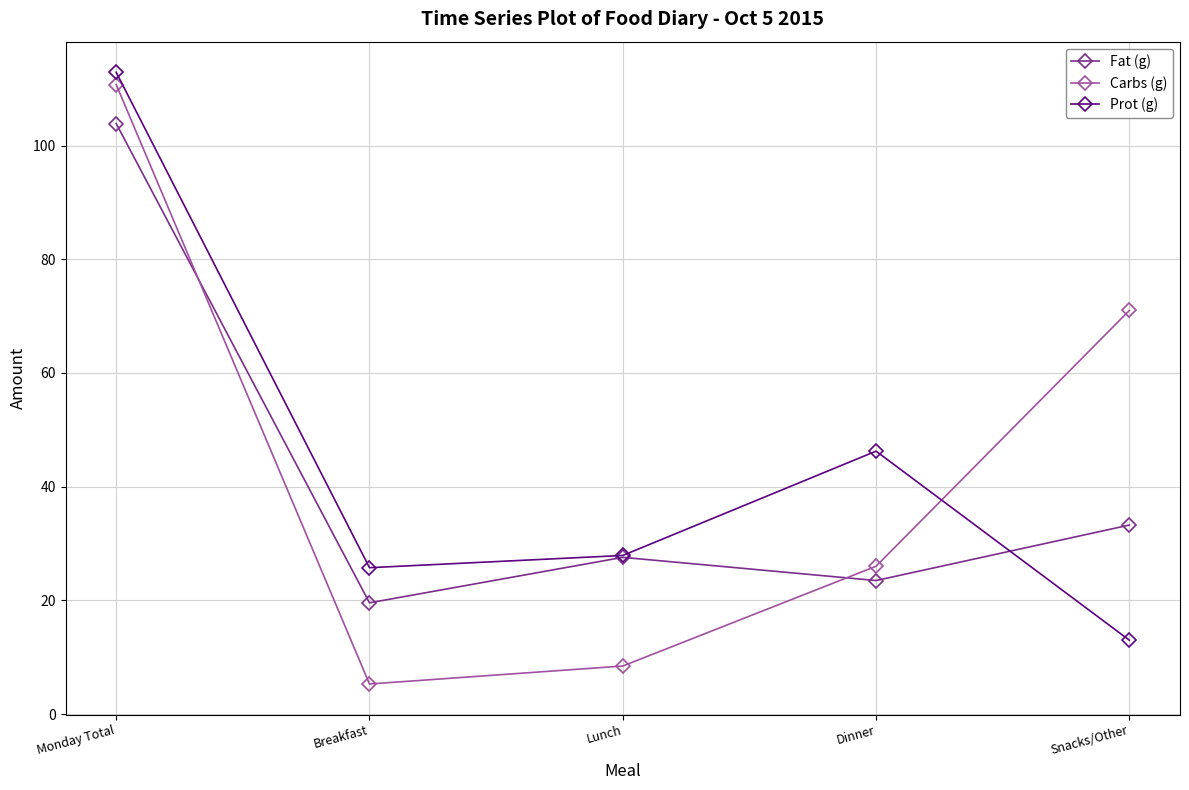

Does the chart have visible grid lines?

Yes